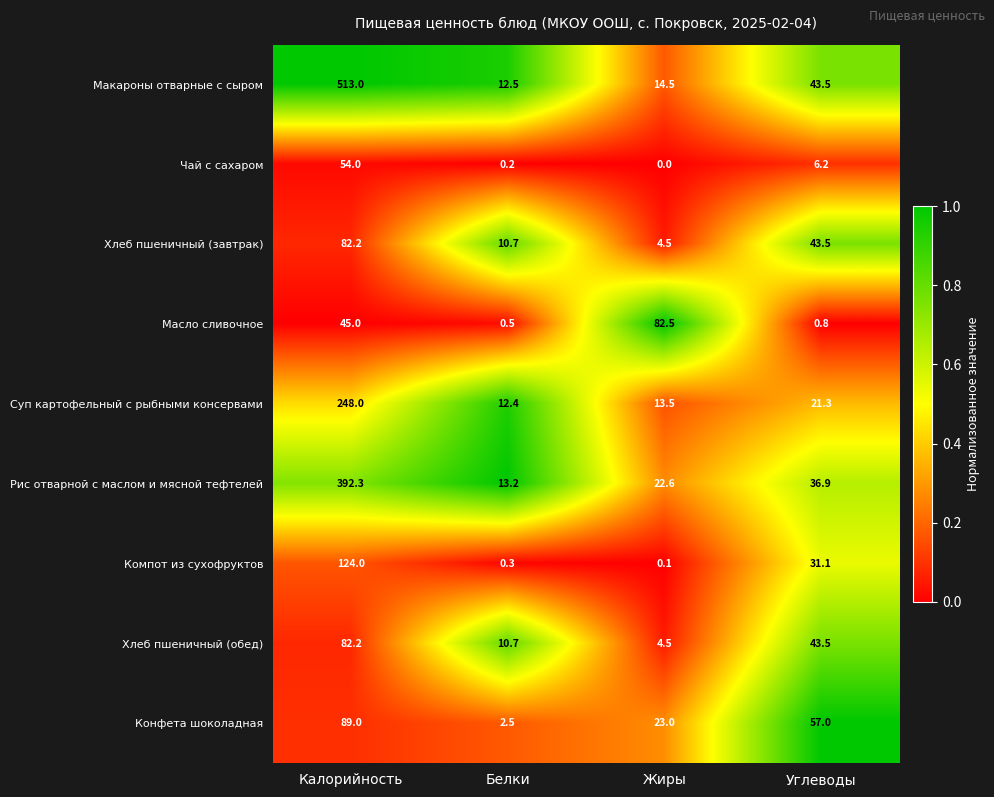

What is the difference between the second highest and minimum values in the Хлеб пшеничный (обед) series?

39.0